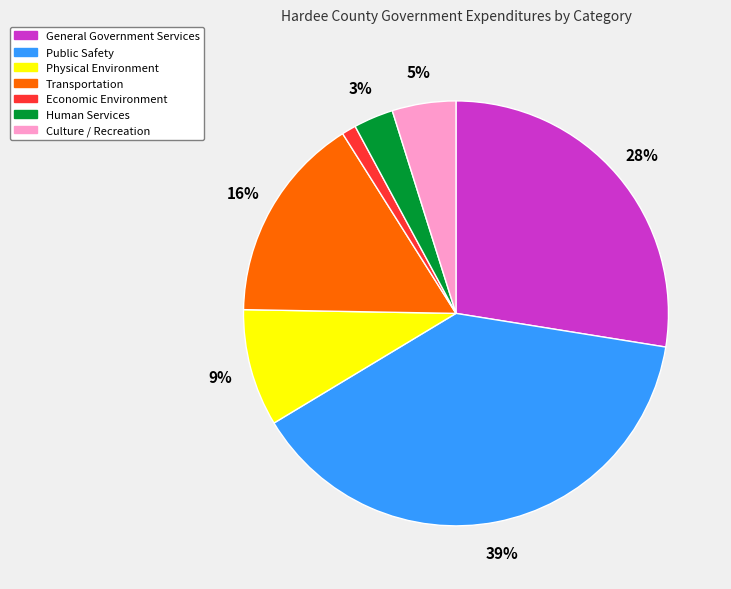

Does Physical Environment represent more than half of the total?

No